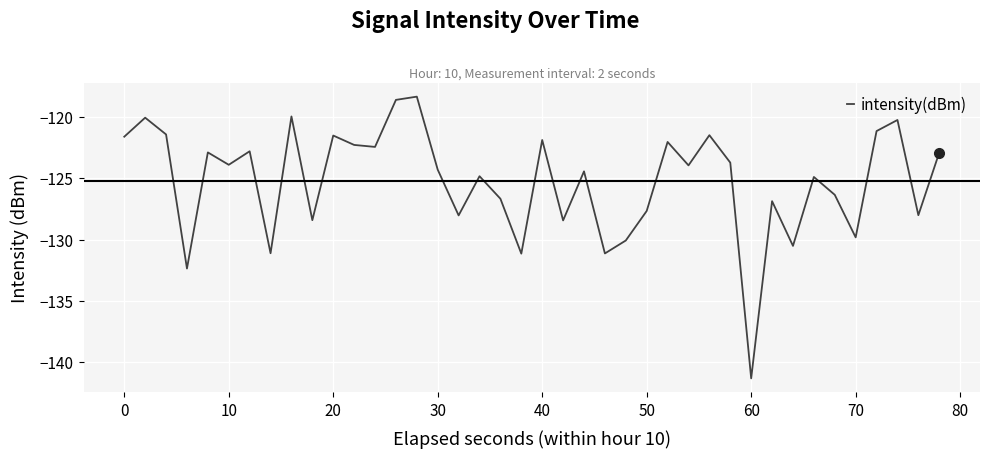

What is the greatest value displayed?

-118.3